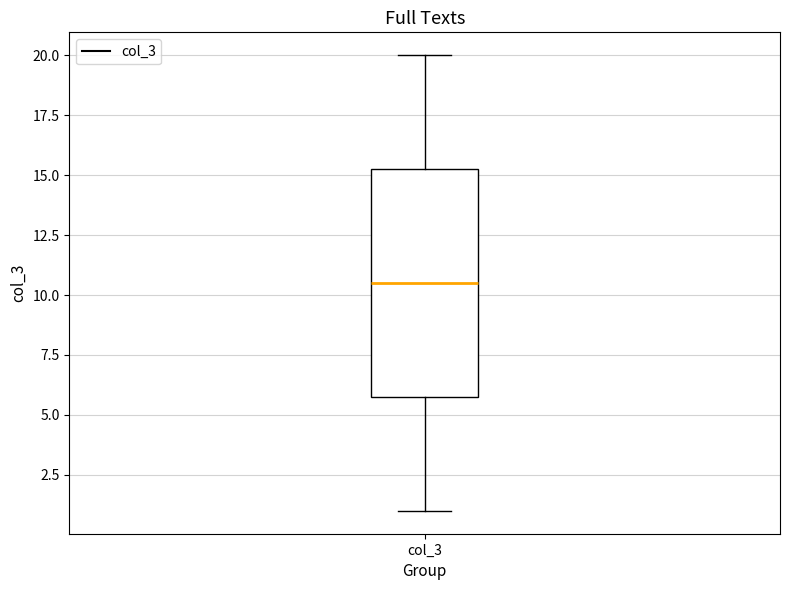

Read this box plot against the y-axis: the position of the median line, the range covered by the box, and the ends of both whiskers. The values are not printed on the chart, so give them approximately, as read against the axis.

median 10.5, box 6.0 to 15.5, whiskers 1.0 to 20.0